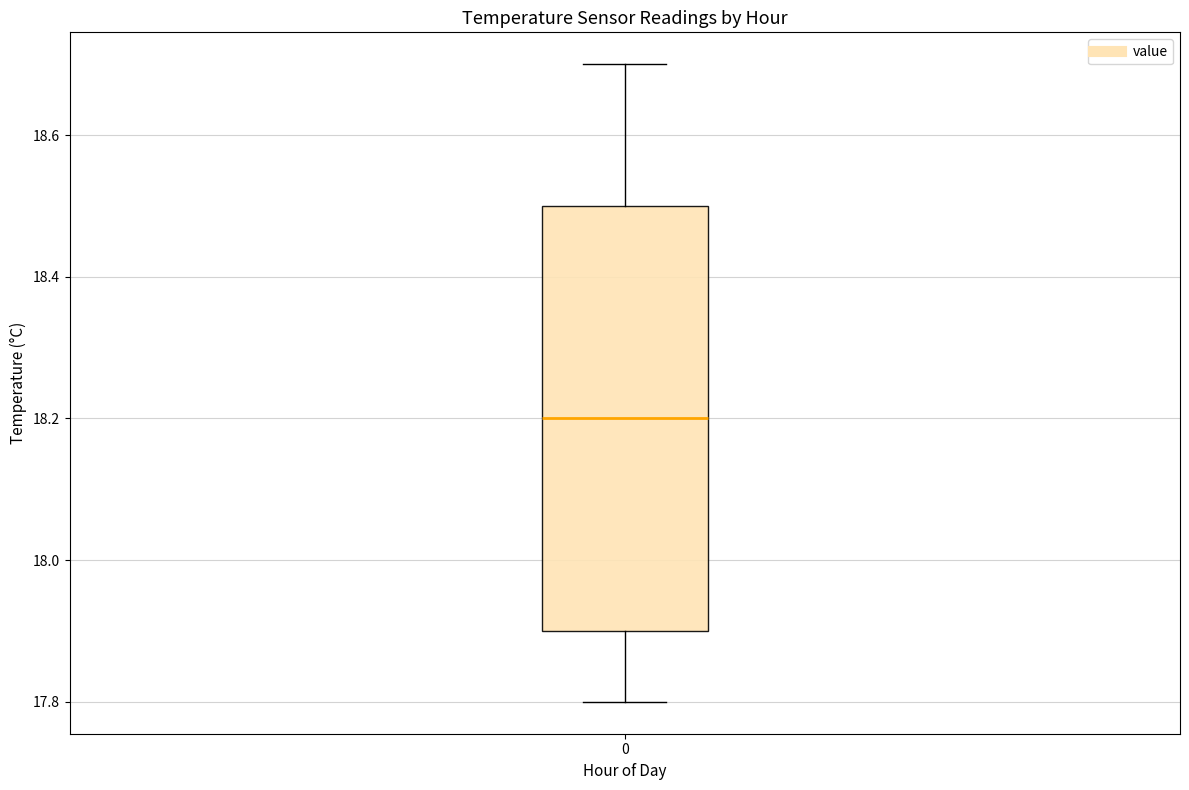

Transcribe this box plot: give where the median line is, the range the box spans, and where the two whiskers end, as read against the y-axis. The values are not printed on the chart, so give them approximately, as read against the axis.

median 18.2, box 17.9 to 18.5, whiskers 17.8 to 18.7